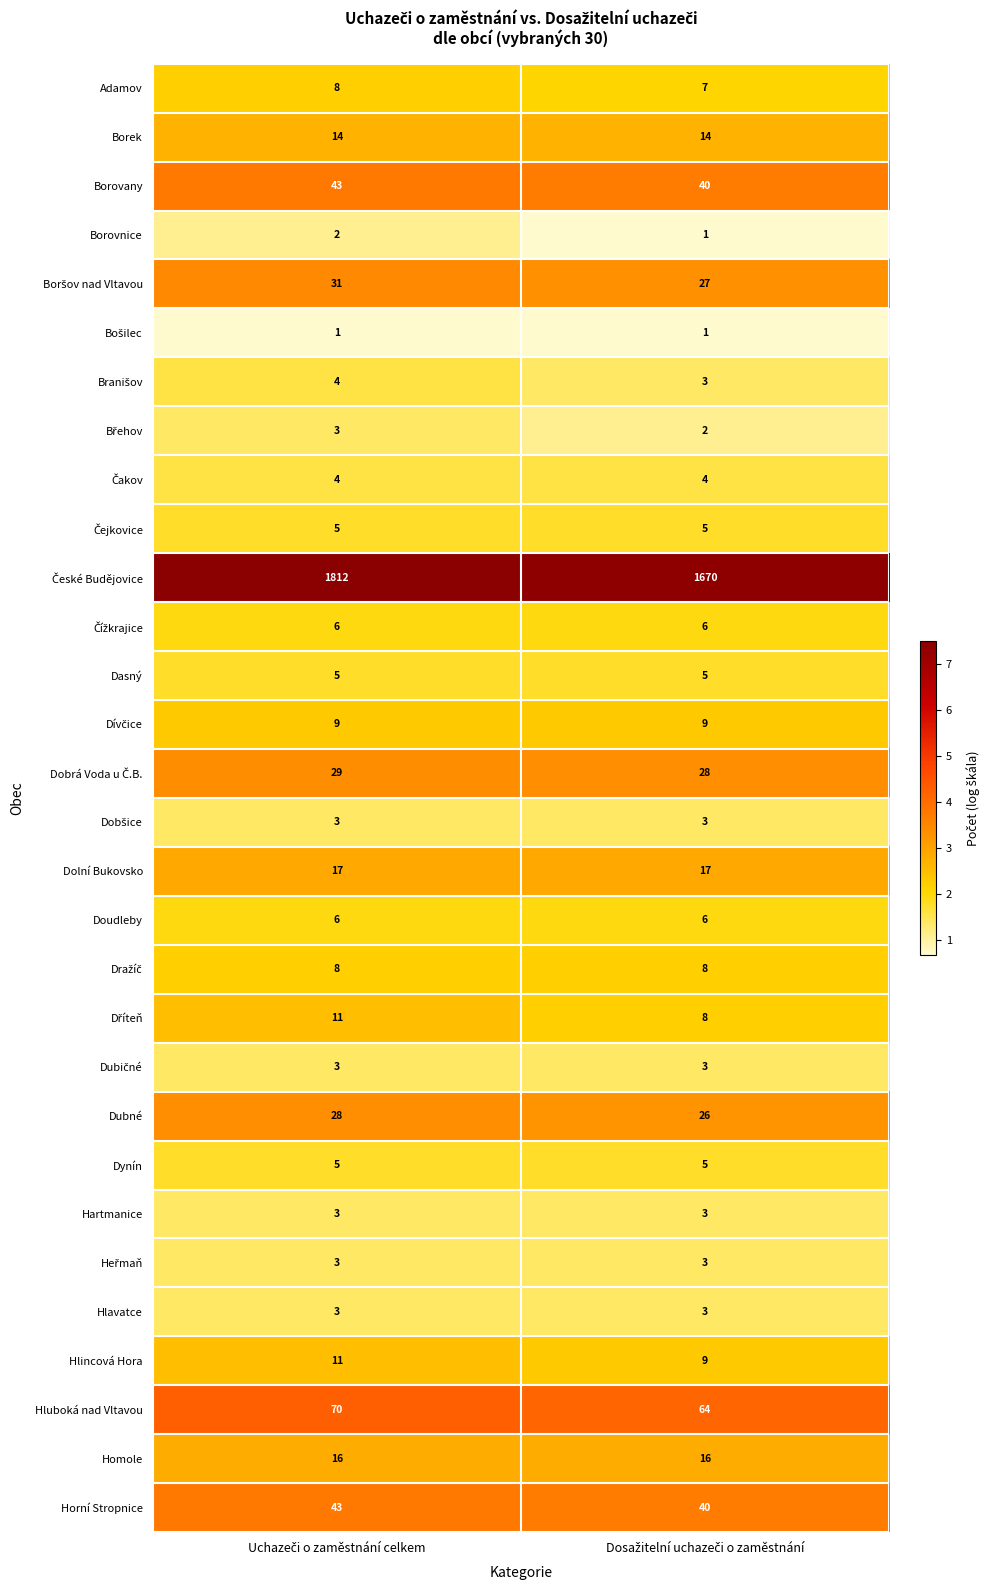

How many distinct data groups are displayed?

30